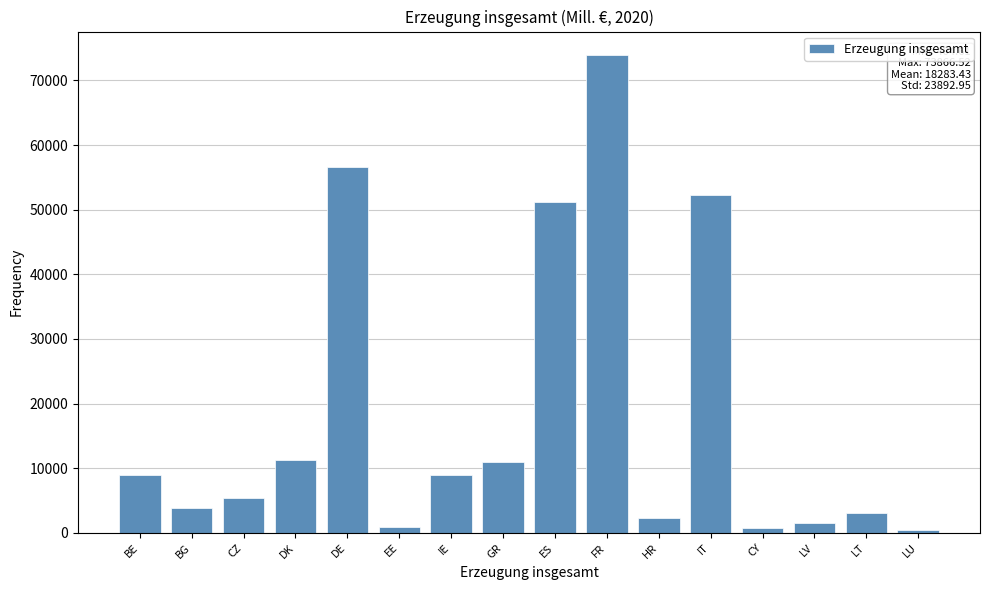

Which has a higher value, CZ or LT?

CZ